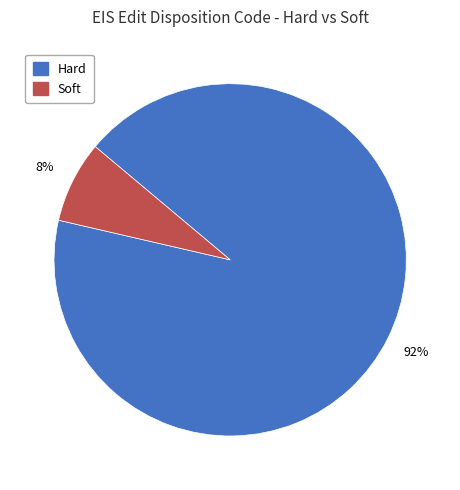

To the nearest percent, what is the combined percentage of Hard and Soft?

100%